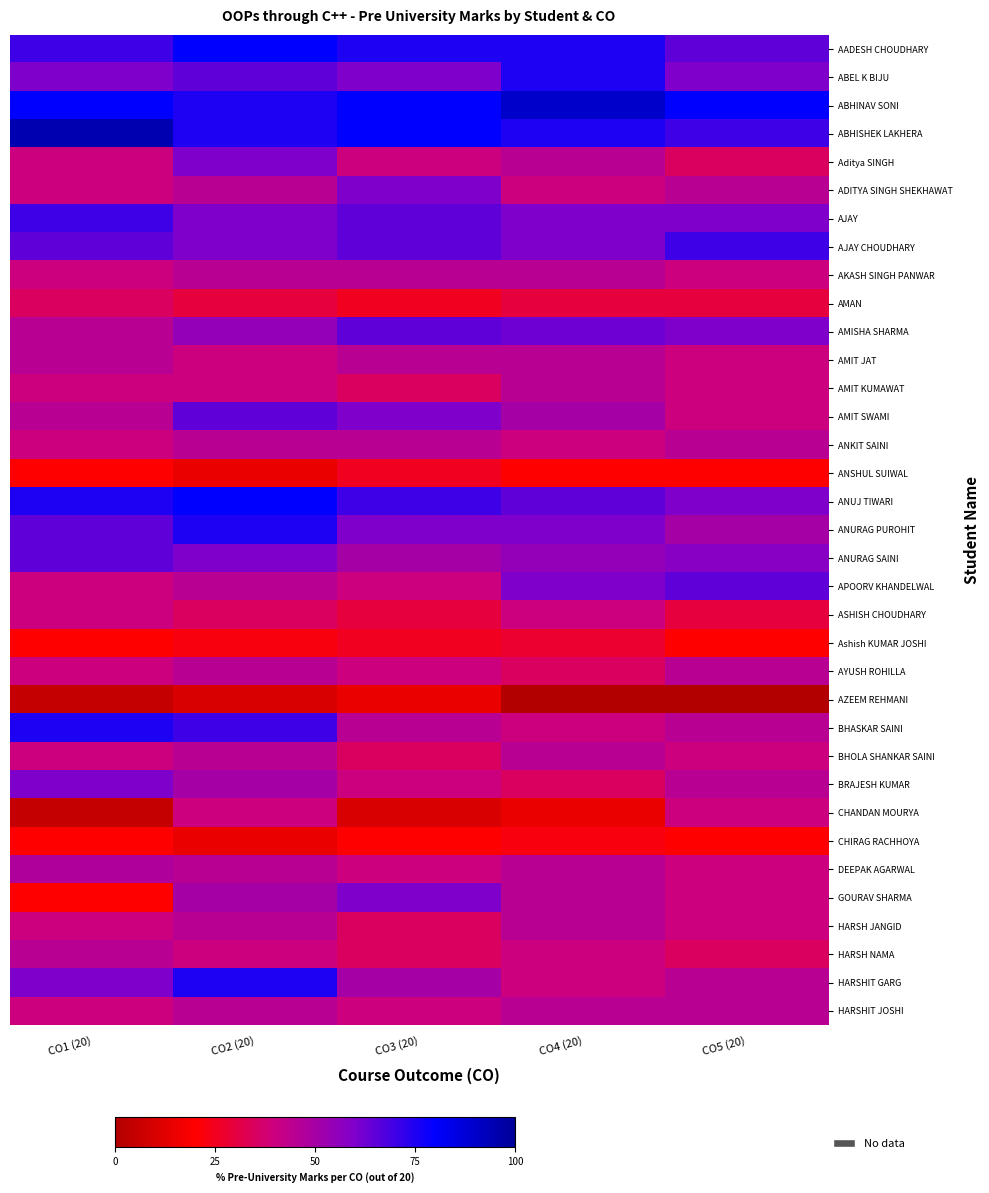

What is the difference between the highest and lowest values at CO1 (20)?

90.0